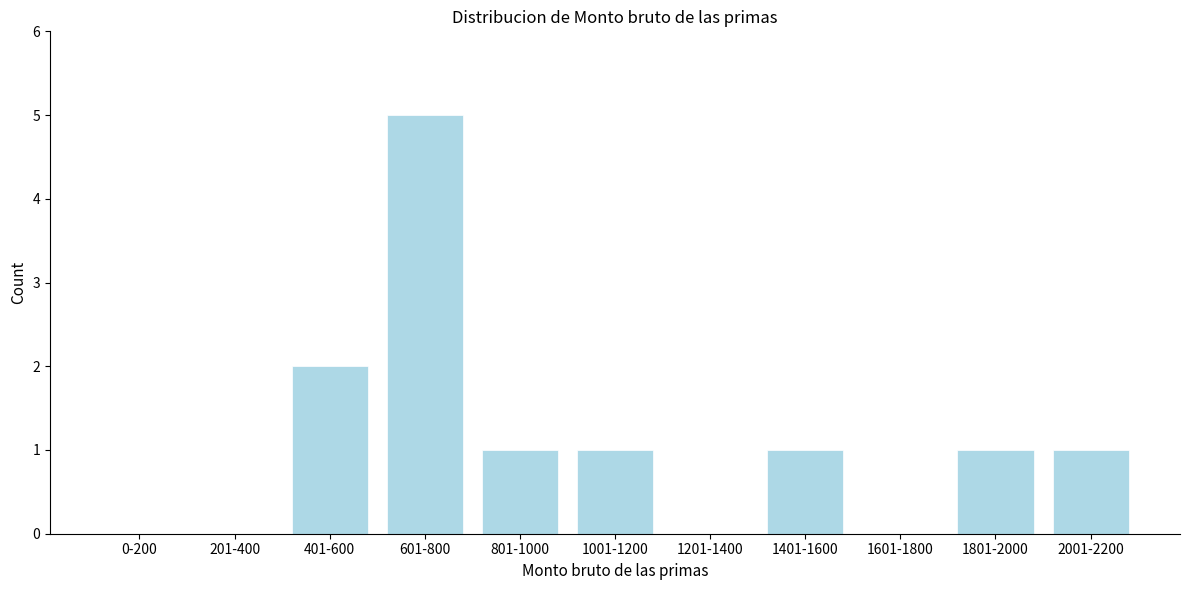

Reading left to right, extract all data points from this chart.

0-200=0	201-400=0	401-600=2	601-800=5	801-1000=1	1001-1200=1	1201-1400=0	1401-1600=1	1601-1800=0	1801-2000=1	2001-2200=1